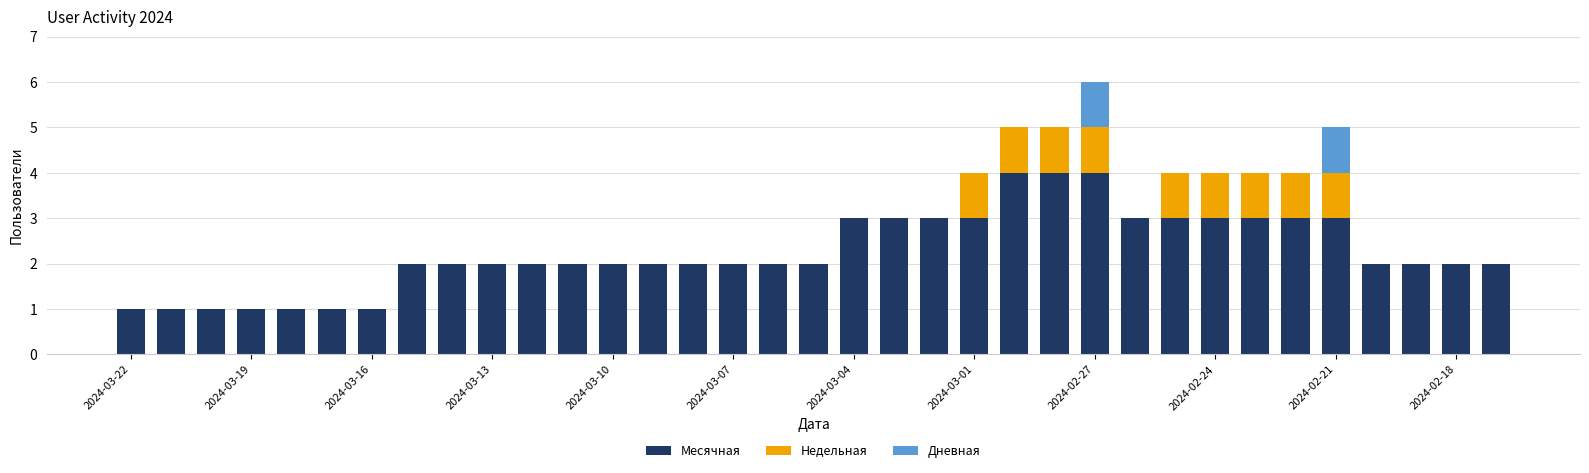

What is the highest value of the Месячная series?

4